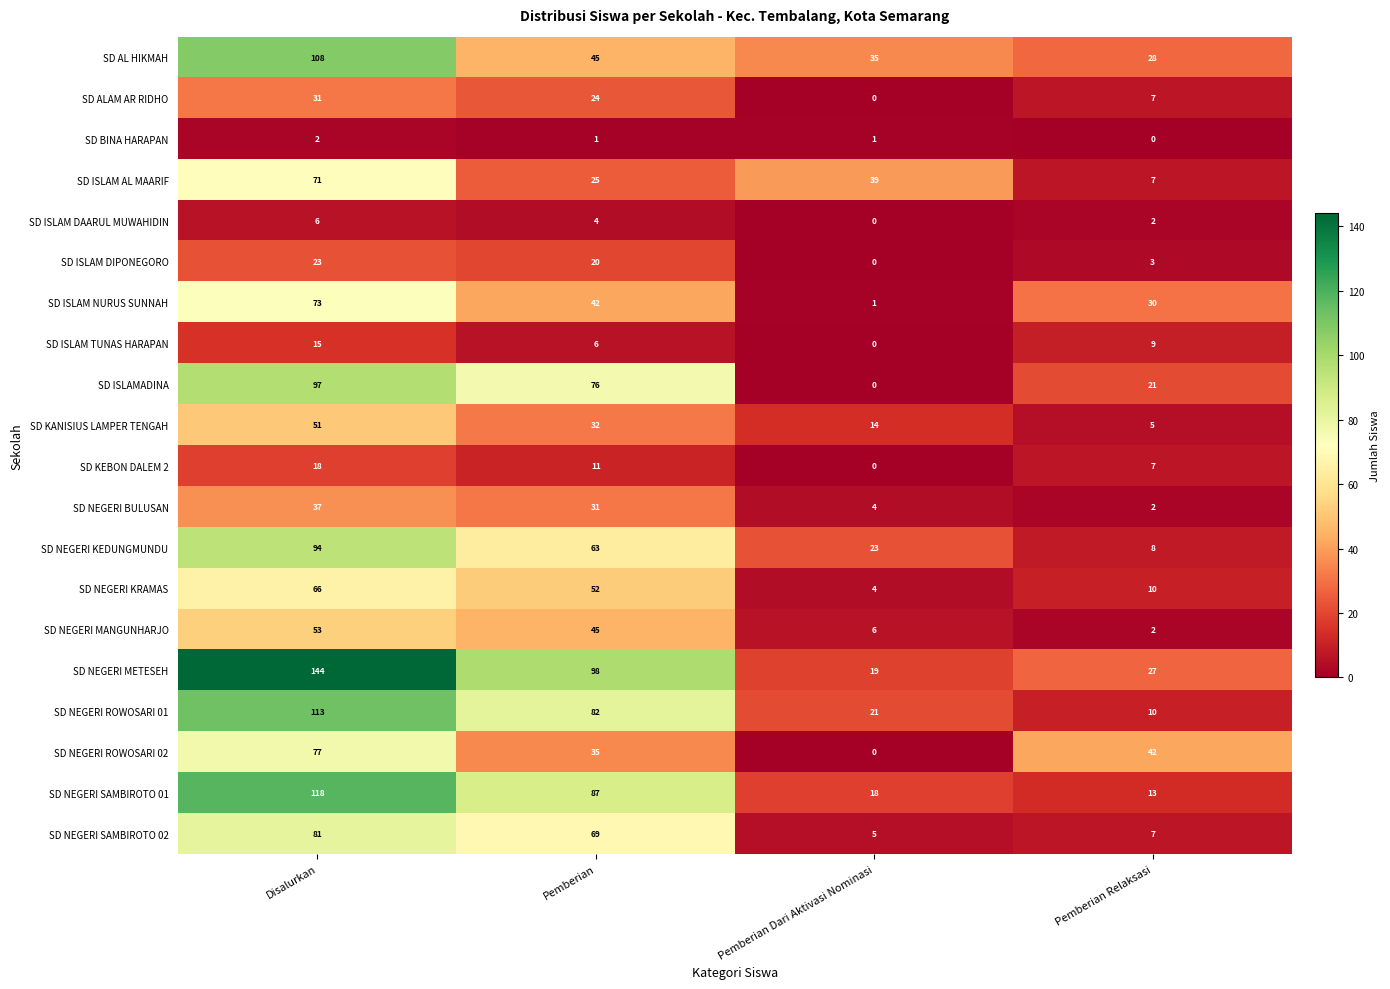

At which label does SD ALAM AR RIDHO first exceed 24?

Disalurkan